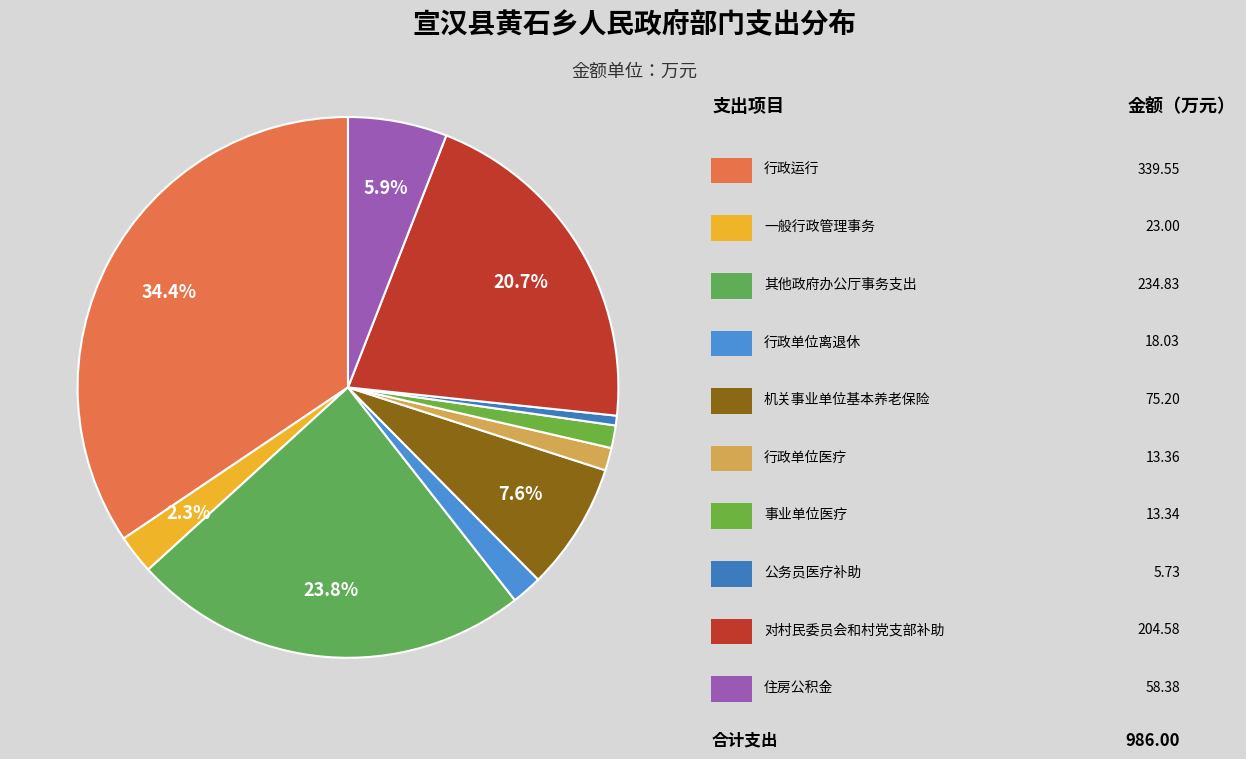

How many segments does this pie chart have?

10